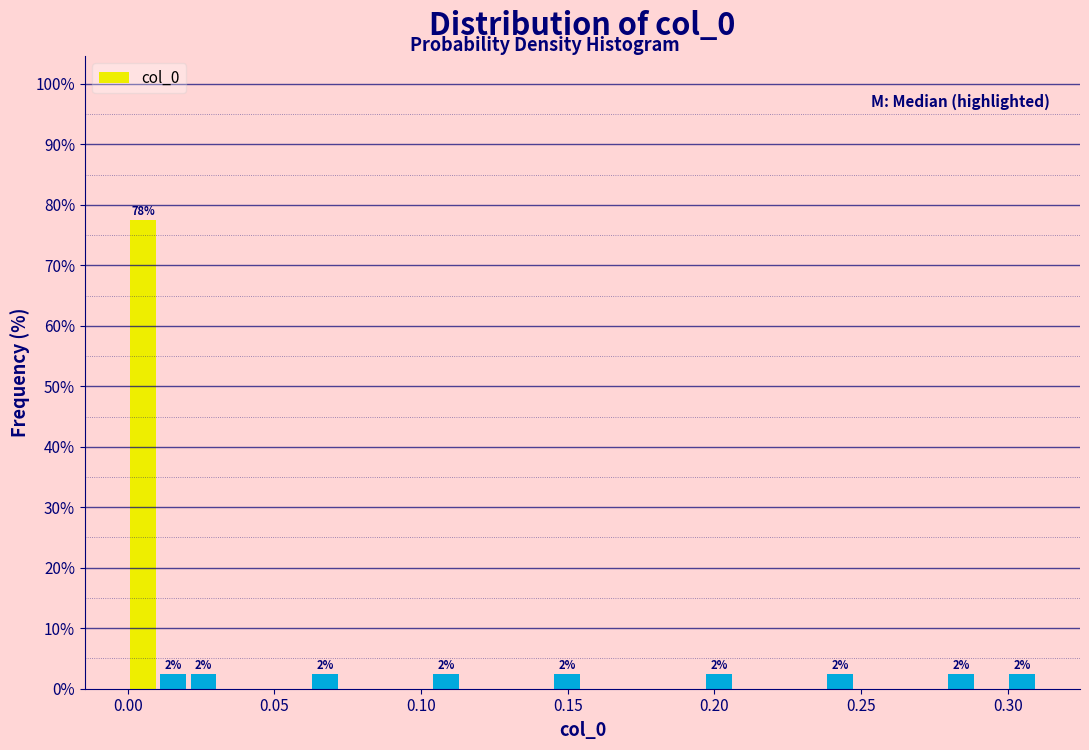

Read against the x-axis, roughly where is the centre of the tallest bar?

0.005